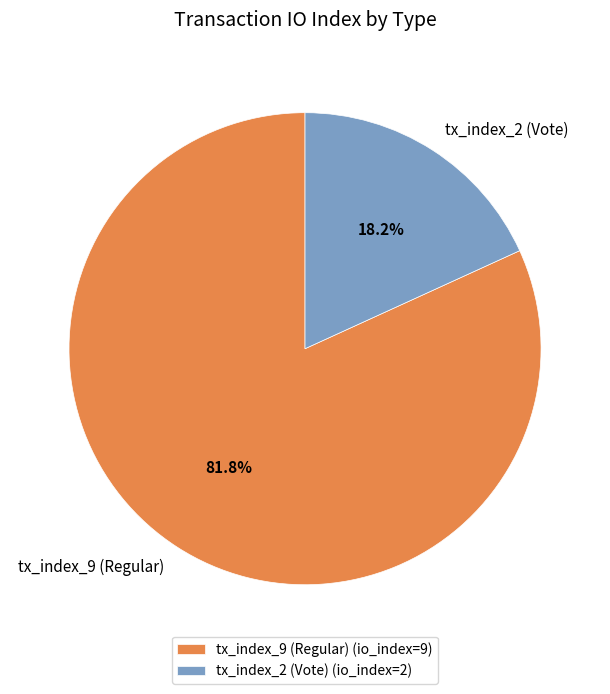

Which category has the smallest portion of the pie?

tx_index_2 (Vote)